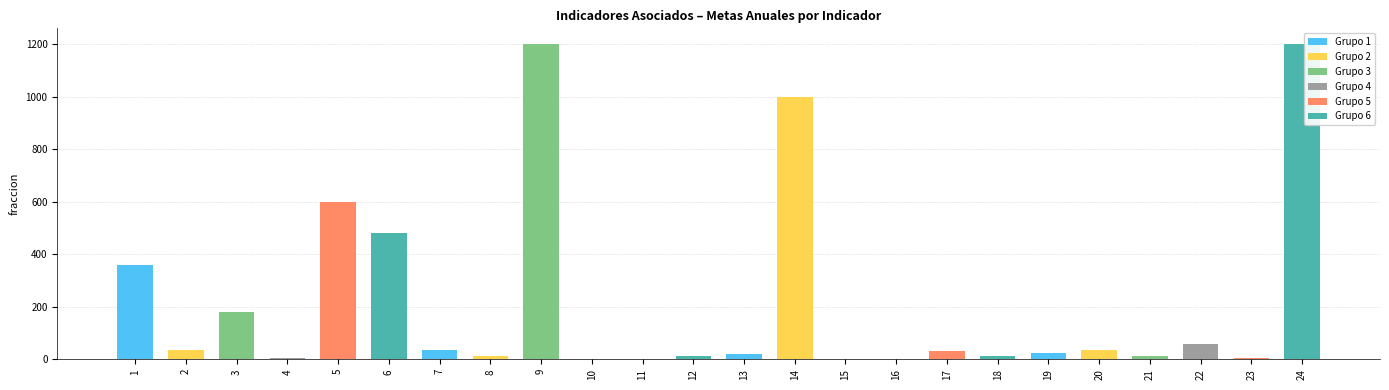

Is it true that the value at 15 is 0?

True